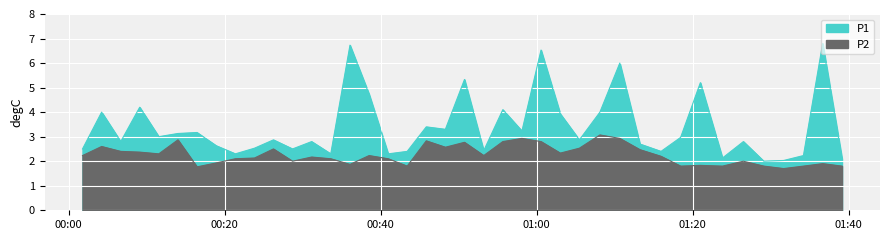

What are all the series names shown in the legend?

P1, P2